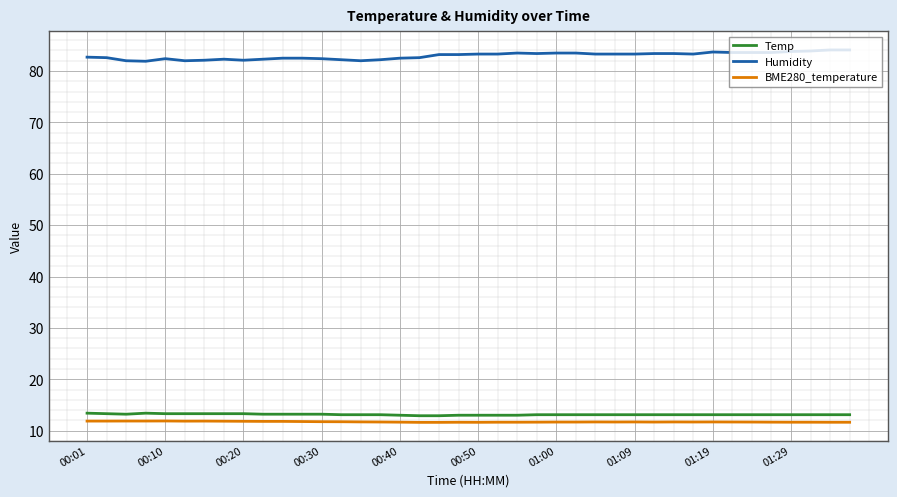

What is the greatest value displayed?

84.1